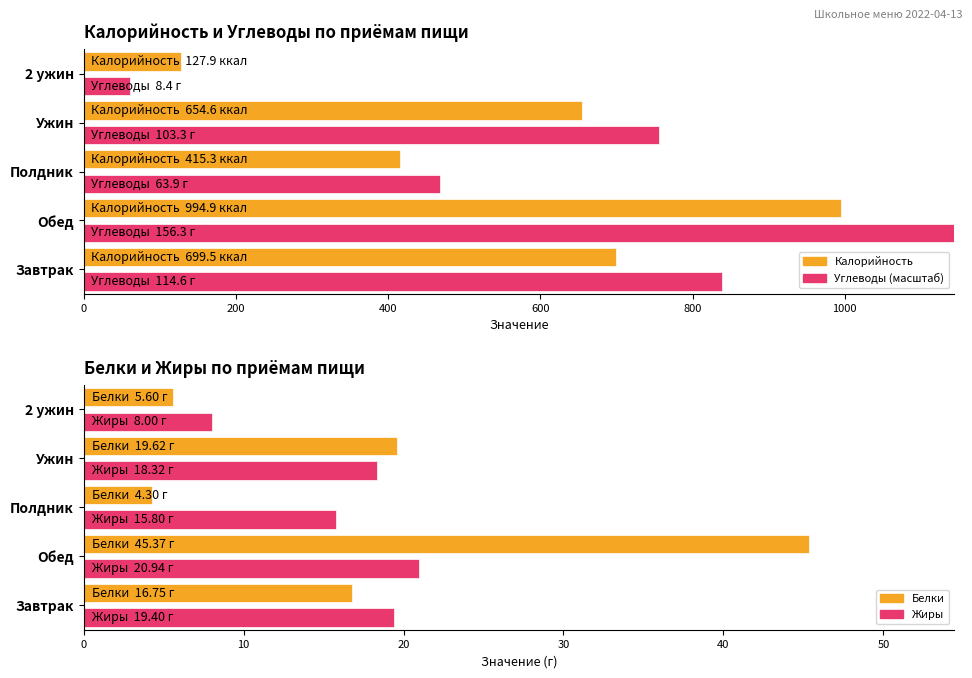

At which category is the sum across all series the highest?

Обед